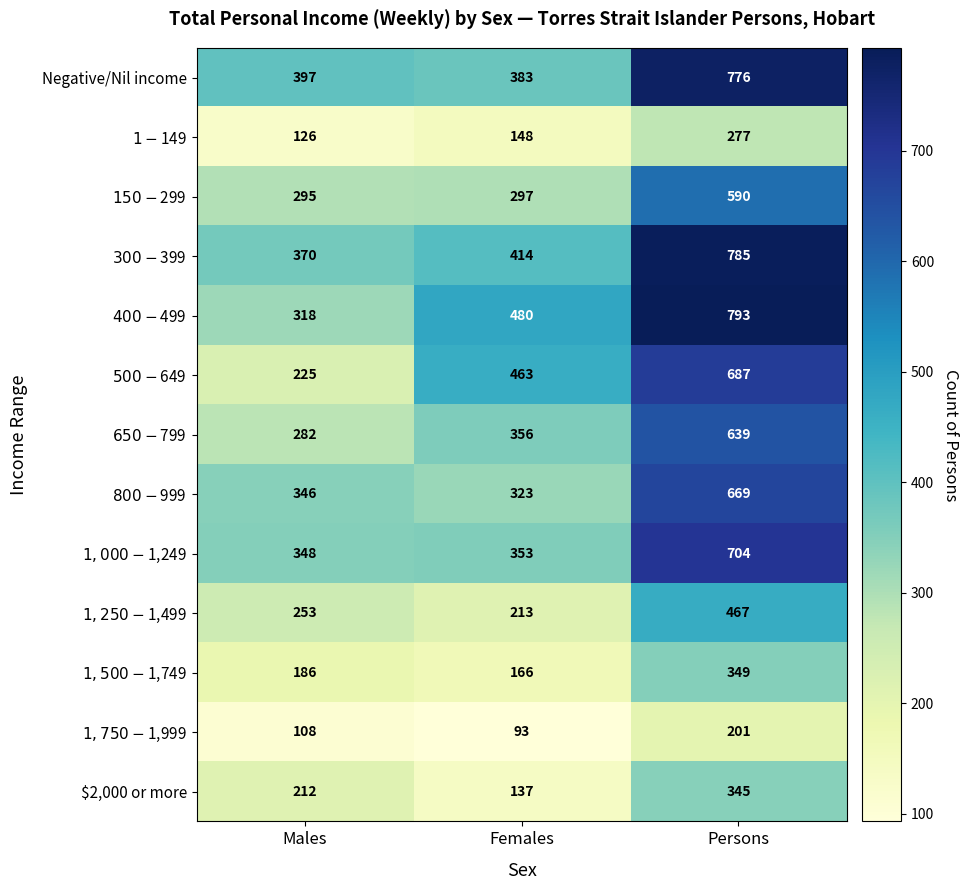

At which category is the sum across all series the highest?

Persons